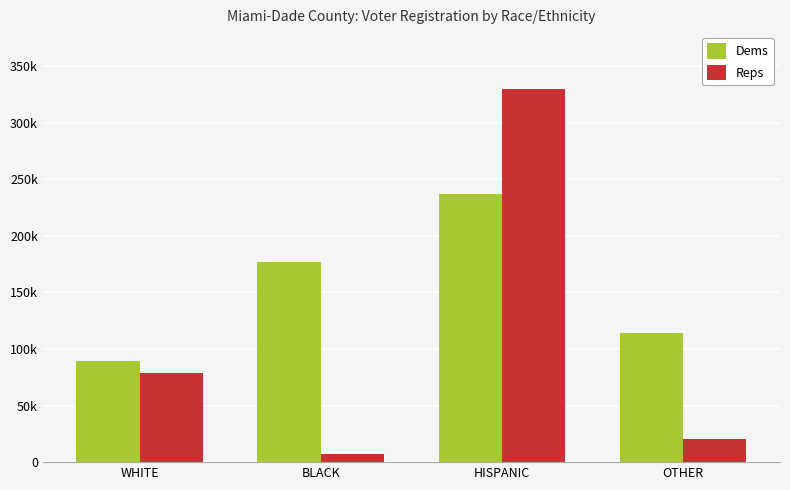

What is the approximate value of Dems at BLACK, to the nearest 100?

177100